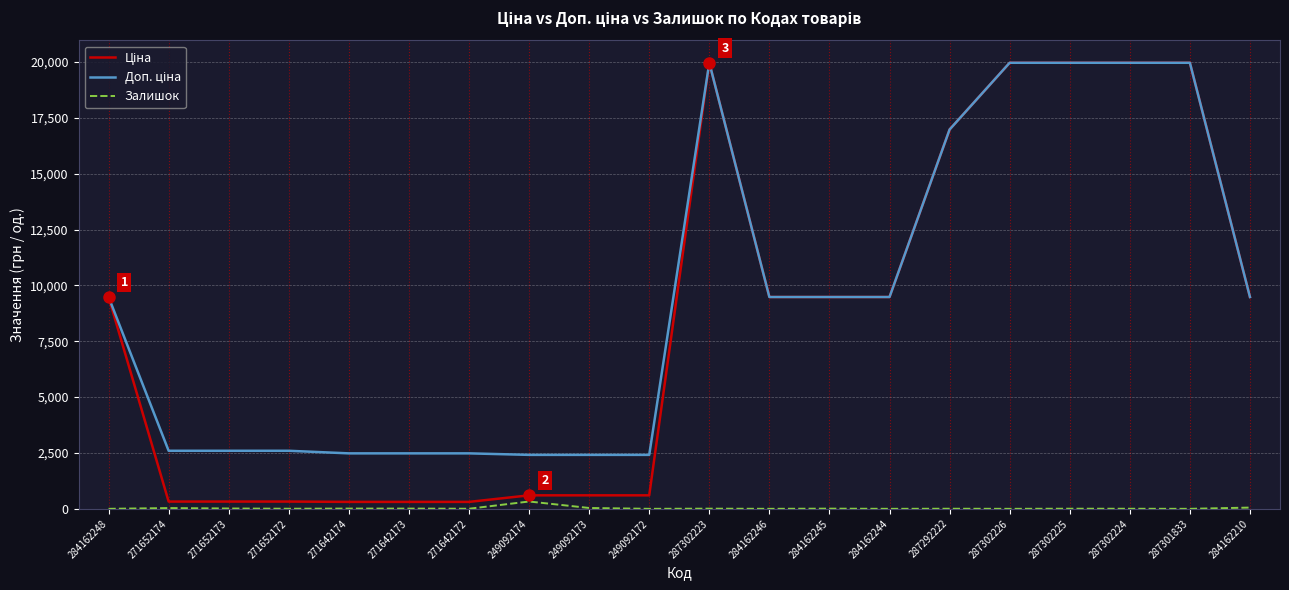

The Залишок series shows 10.0 at 271642173. True or false?

True